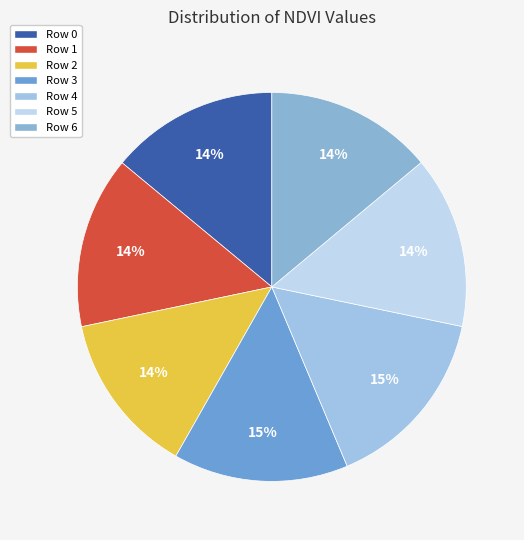

Count the number of slices in the pie.

7